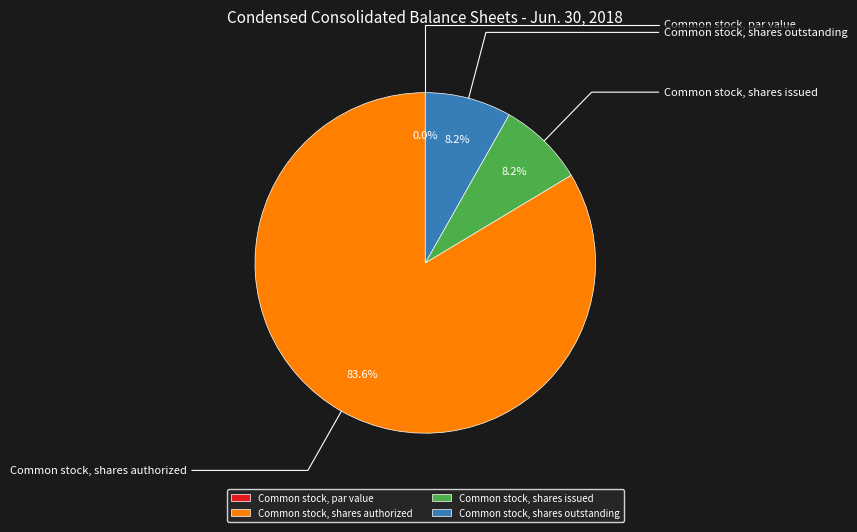

True or false: Common stock, par value accounts for 12% of the total.

False